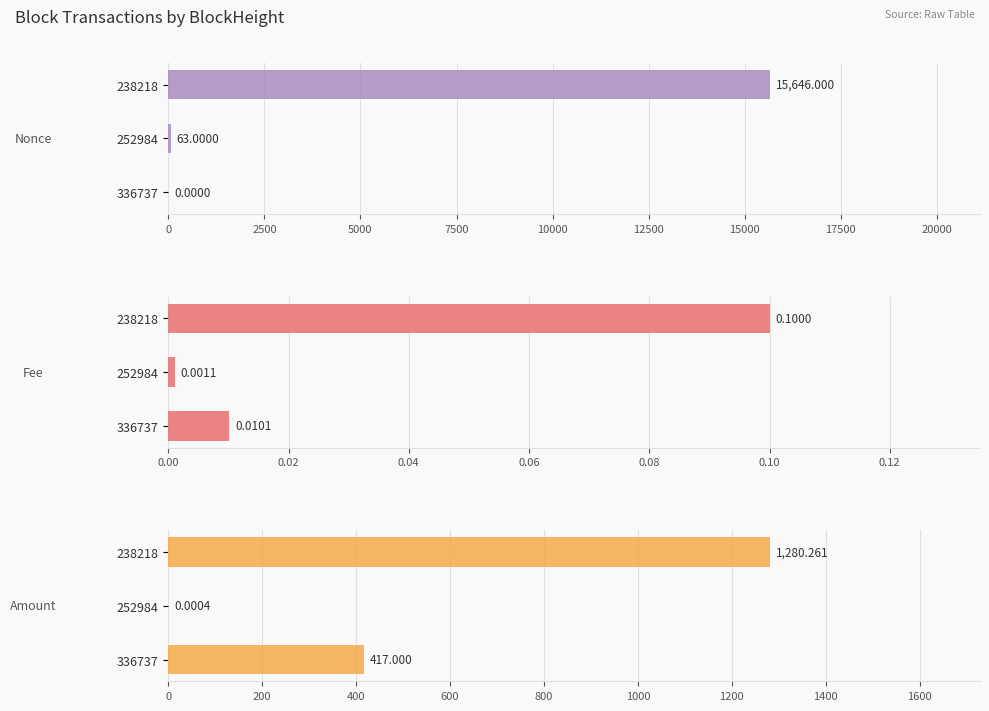

Which series has the largest range (max minus min)?

Nonce